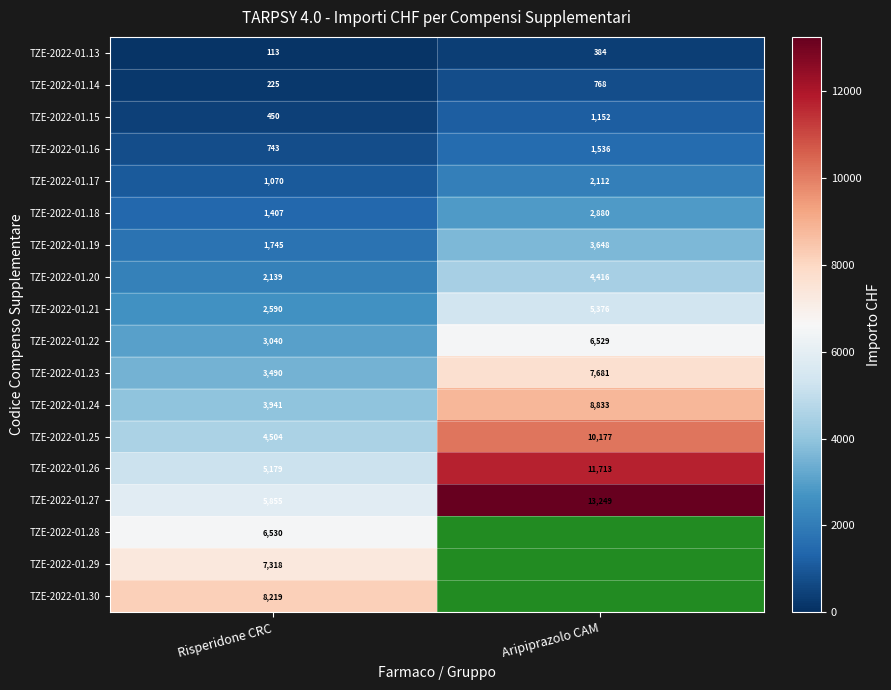

The value of TZE-2022-01.15 at Aripiprazolo CAM is 1152. True or false?

True